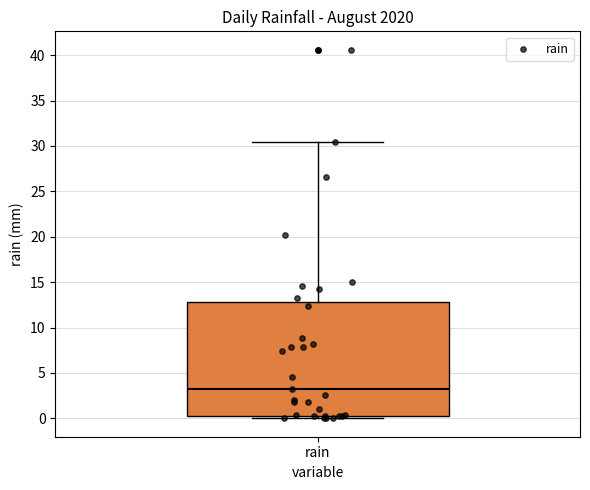

Where does the upper whisker of the box for rain end on the y-axis? The values are not printed on the chart, so give them approximately, as read against the axis.

30.5